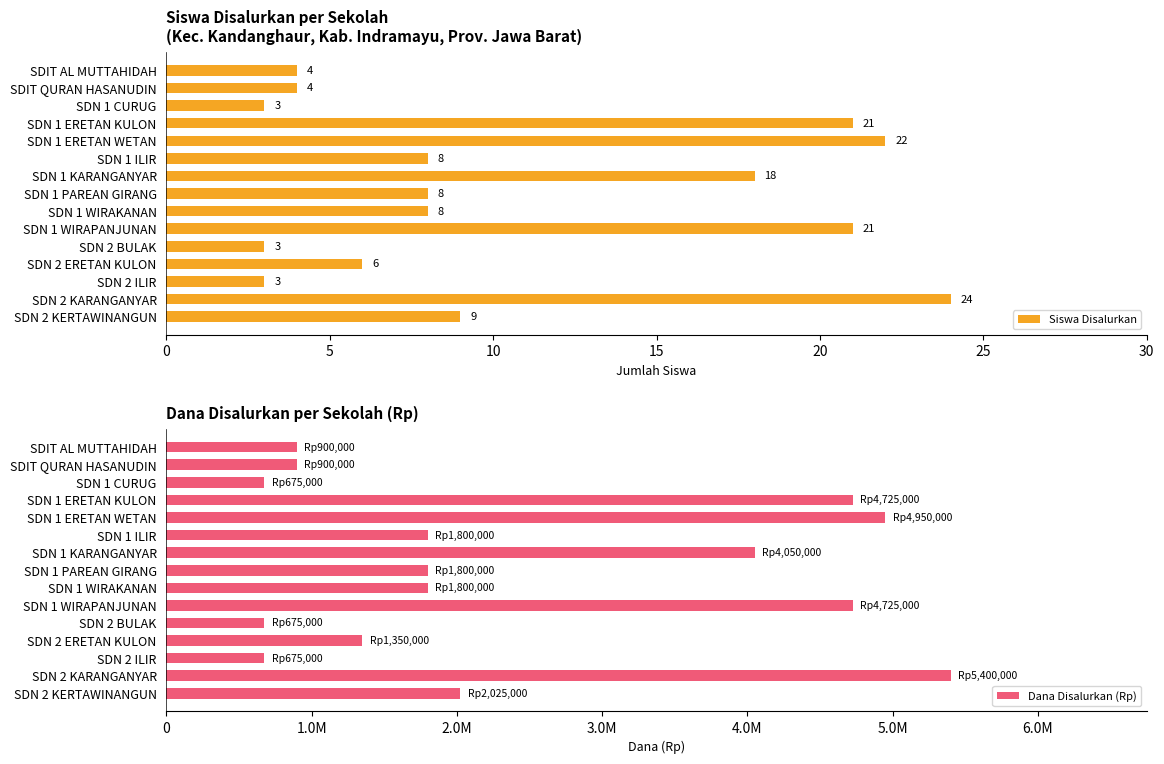

True or false: Siswa Disalurkan has a value of 5 at SDN 2 KERTAWINANGUN.

False